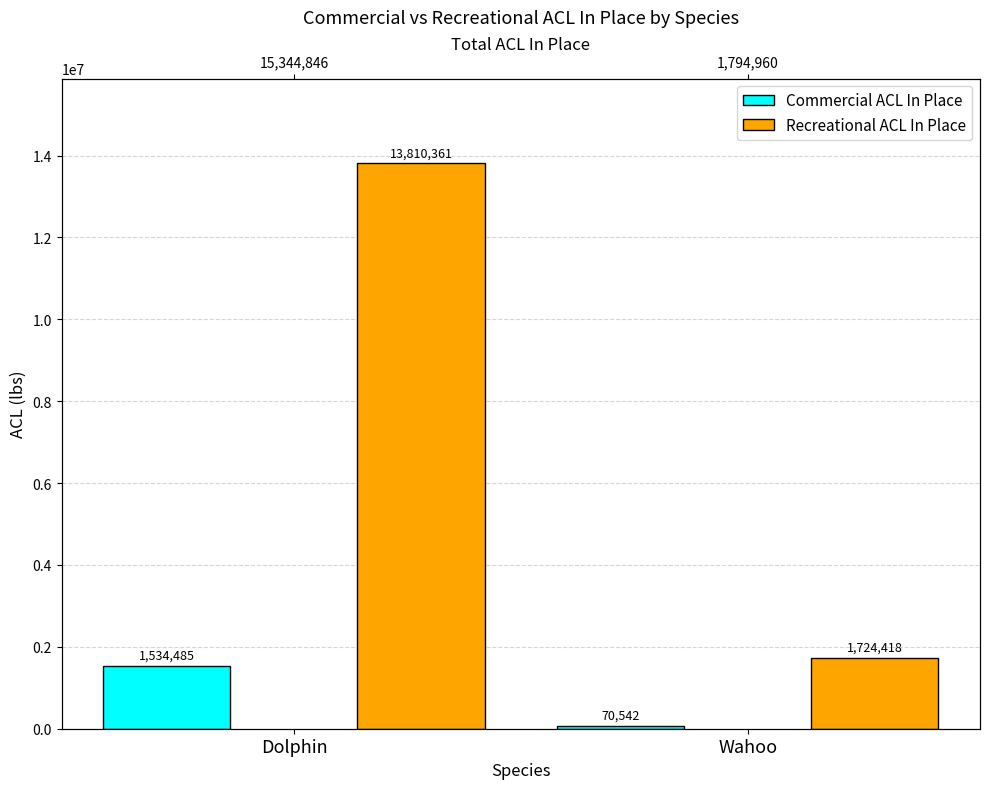

At which category is the sum across all series the highest?

Dolphin